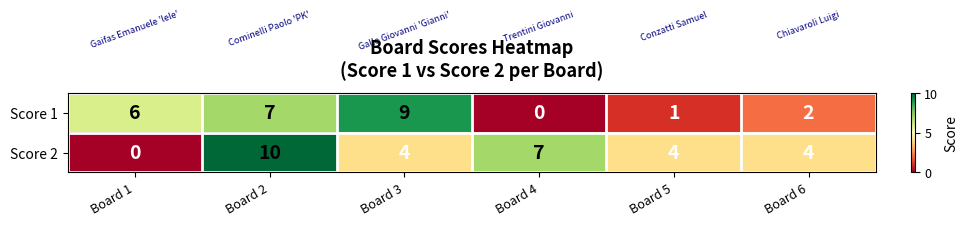

At how many categories does at least one series exceed 1?

6